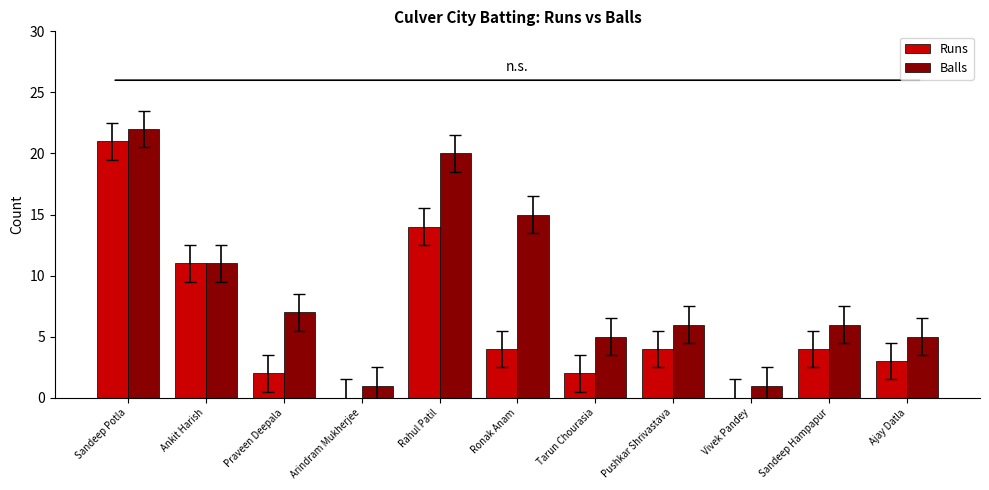

Which series has the largest total across all categories?

Balls